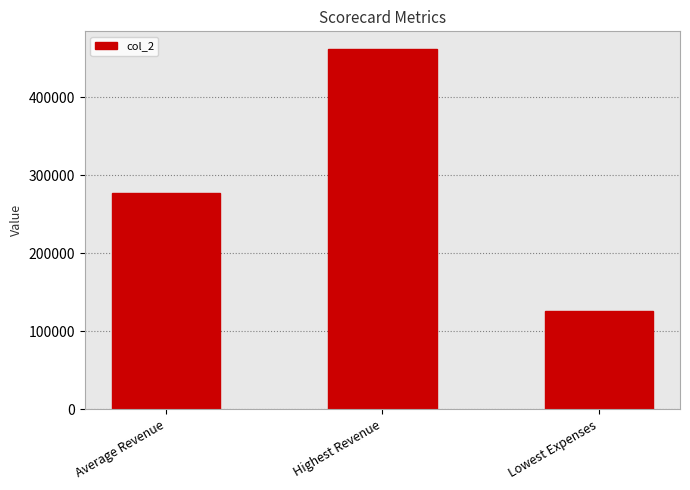

Rank the categories by value from lowest to highest.

Lowest Expenses, Average Revenue, Highest Revenue